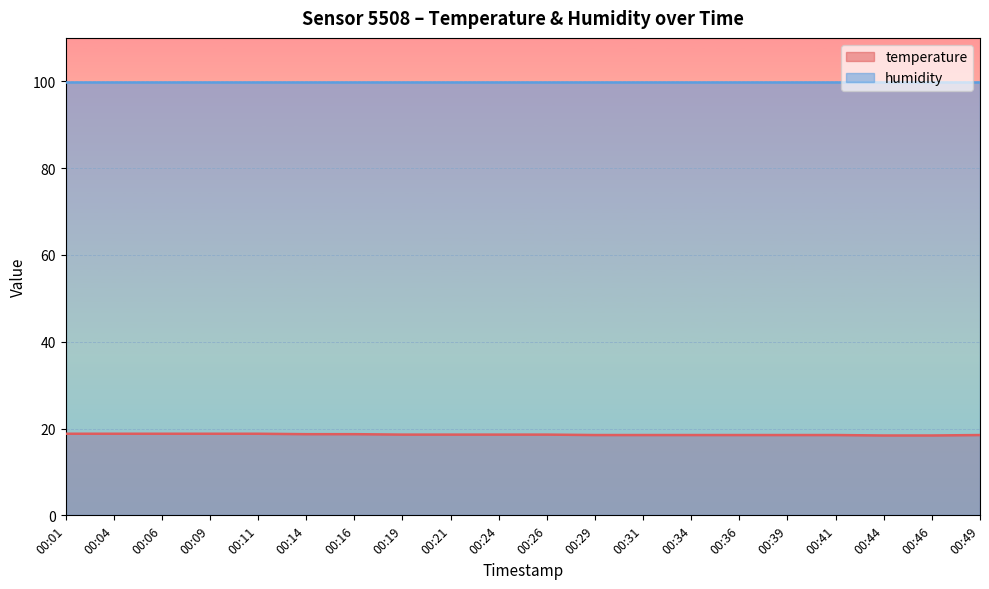

What is the difference between the second highest and second lowest values?

0.4